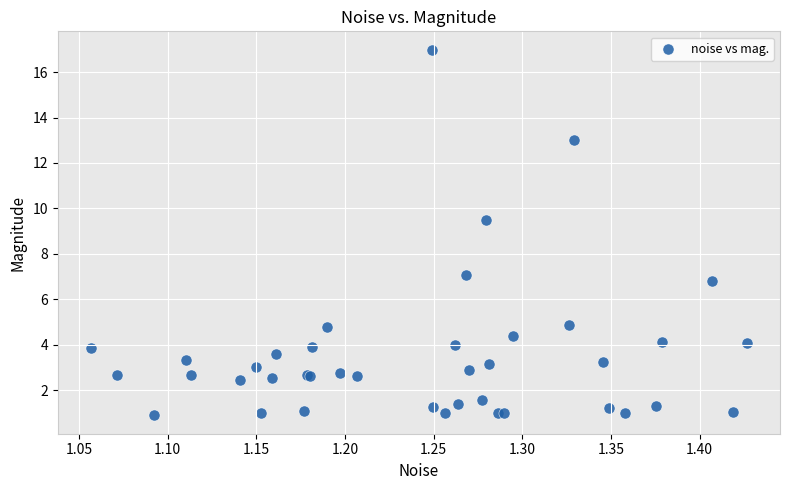

What Y value in the scatter plot is closest to 8?

7.1